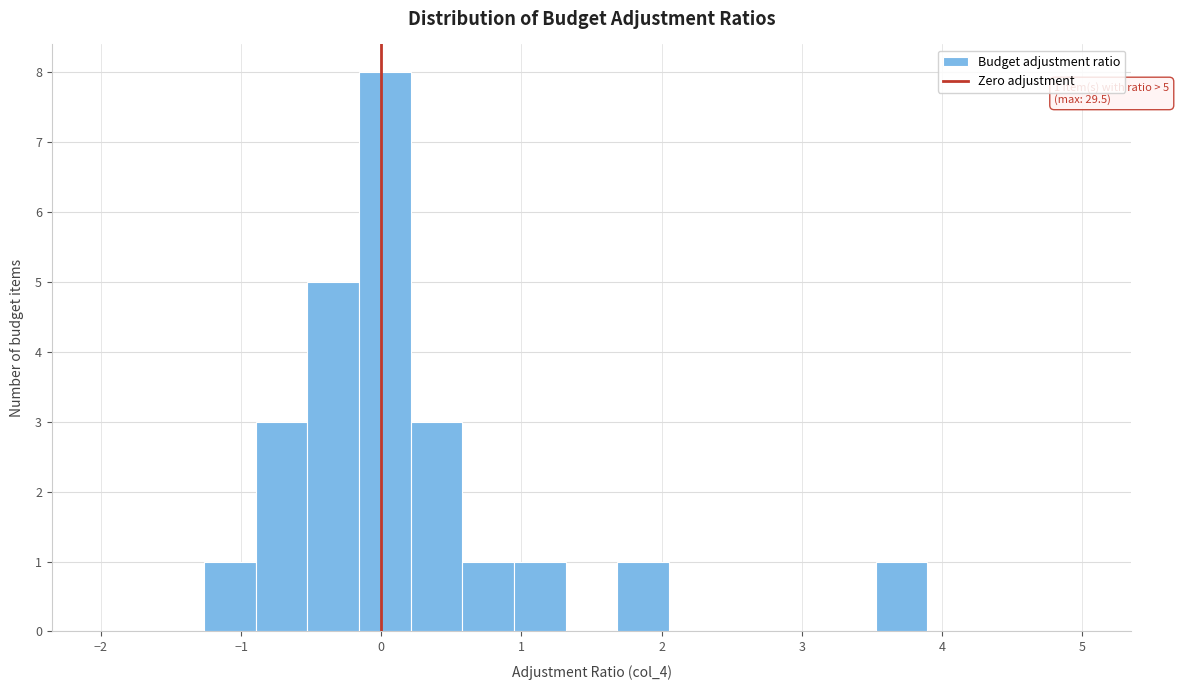

Read against the x-axis, roughly where is the centre of the tallest bar?

0.0